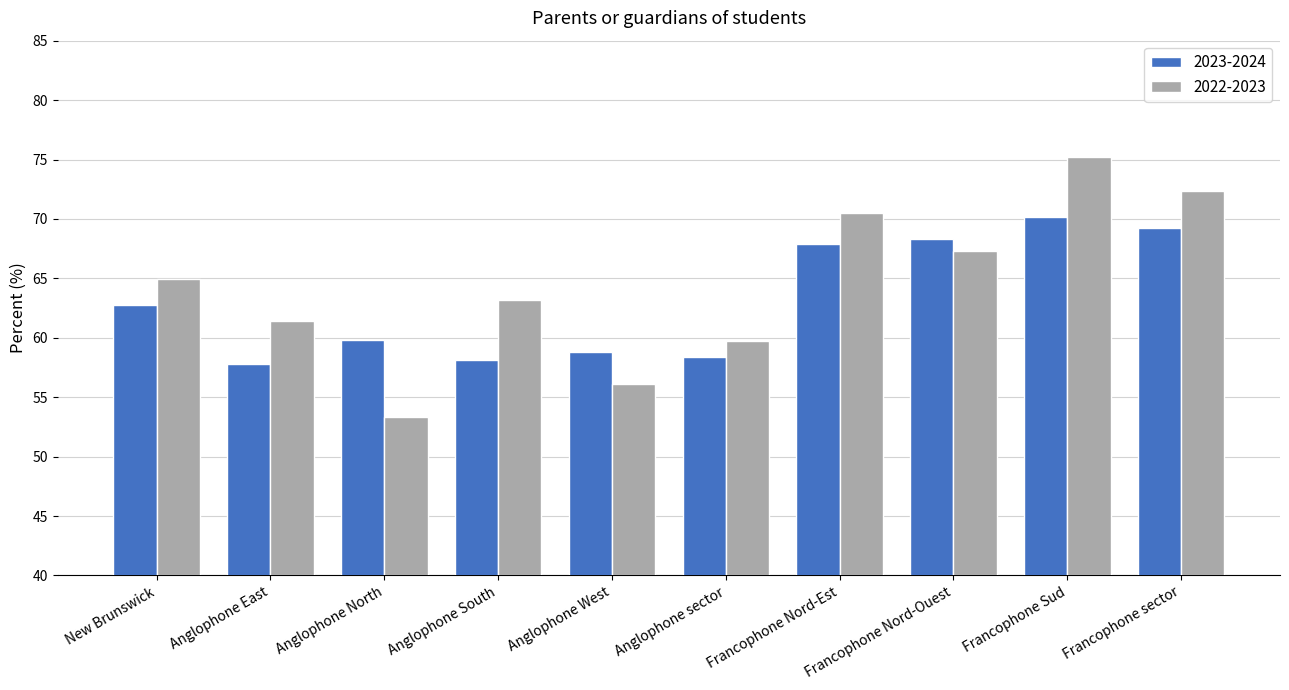

What is the difference between the 2022-2023 values at Francophone Sud and Francophone sector?

2.8